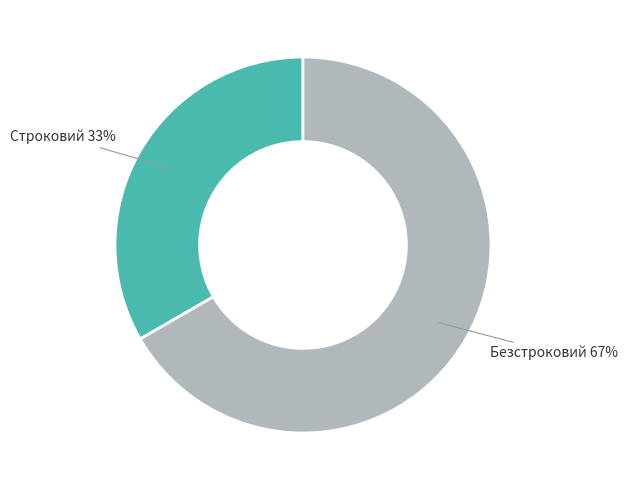

To the nearest percent, what portion does Строковий represent?

33%